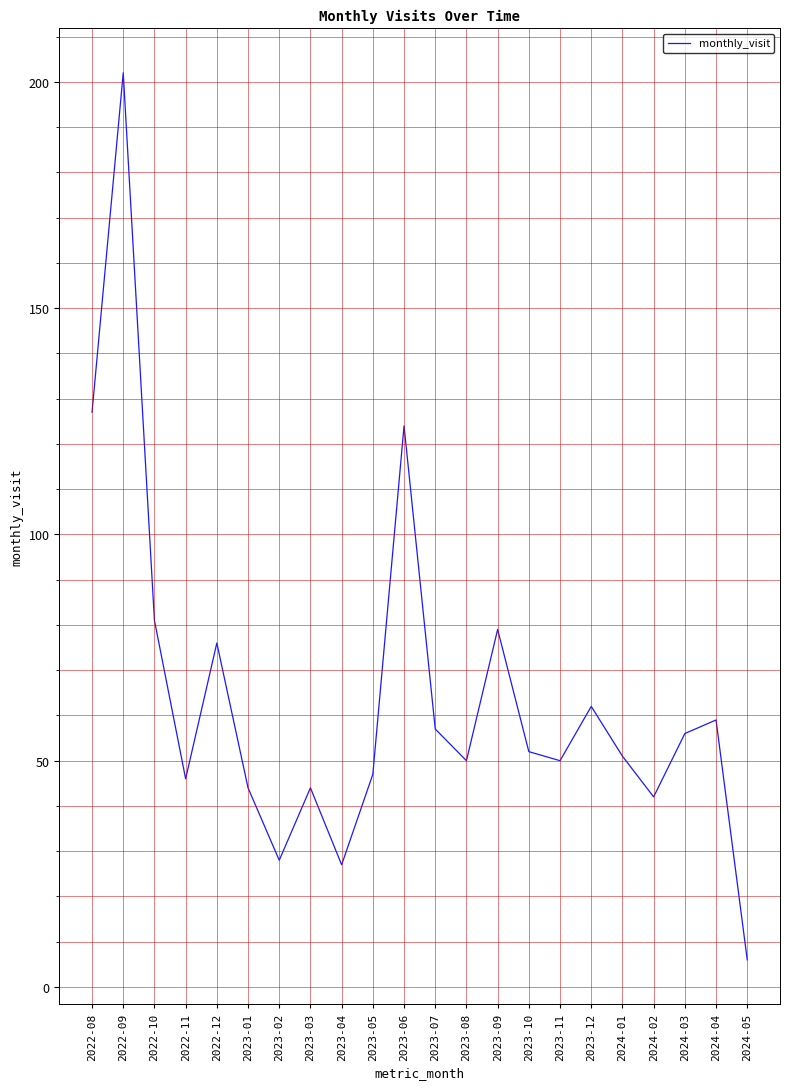

How many categories are shown in the chart?

22